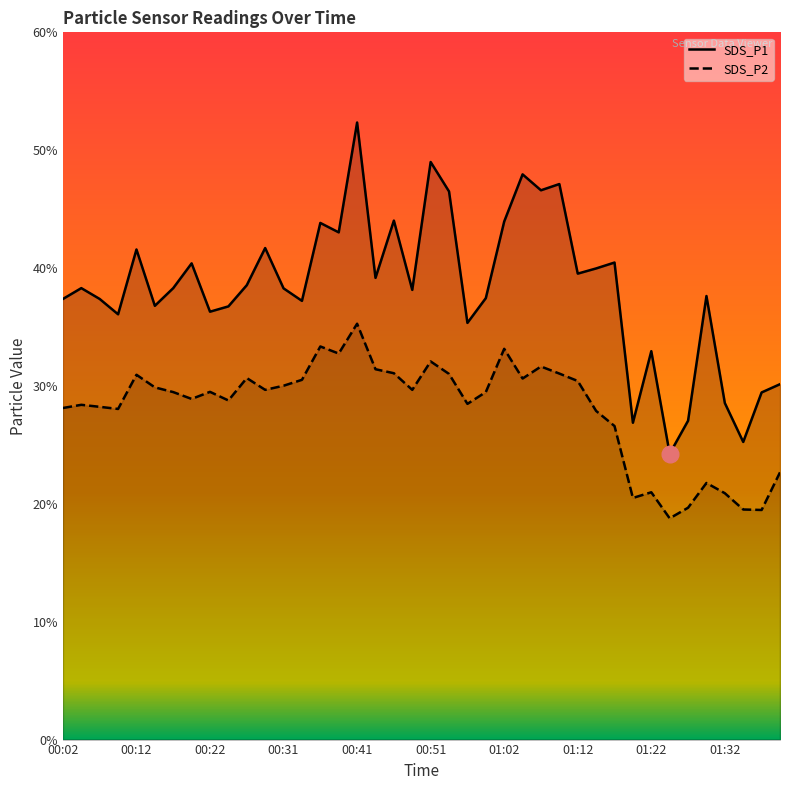

At which category is the sum across all series the highest?

00:41